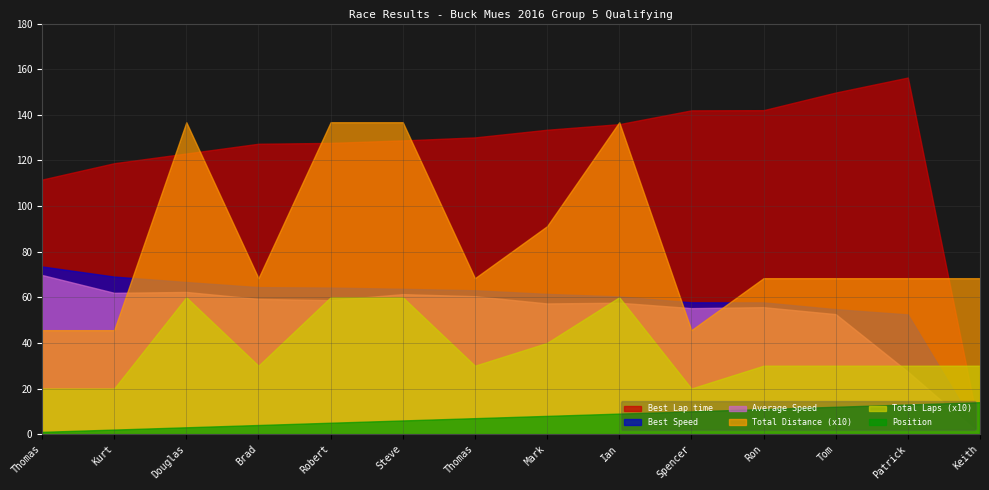

Reading right to left, what are all the values shown in this chart?

Total Laps: 3.0	3.0	3.0	3.0	2.0	6.0	4.0	3.0	6.0	6.0	3.0	6.0	2.0	2.0
Best Lap time: 0.0	156.3	149.8	142.0	141.9	135.9	133.4	130.1	128.8	127.7	127.3	123.0	118.8	111.6
Best Speed: 0.0	52.5	54.8	57.8	57.8	60.4	61.5	63.1	63.7	64.3	64.4	66.7	69.1	73.5
Average Speed: 0.0	27.4	52.6	55.7	55.2	57.6	57.3	60.5	61.4	58.7	59.3	62.3	62.0	69.8
Total Distance: 6.8	6.8	6.8	6.8	4.6	13.7	9.1	6.8	13.7	13.7	6.8	13.7	4.6	4.6
Position: 14.0	13.0	12.0	11.0	10.0	9.0	8.0	7.0	6.0	5.0	4.0	3.0	2.0	1.0